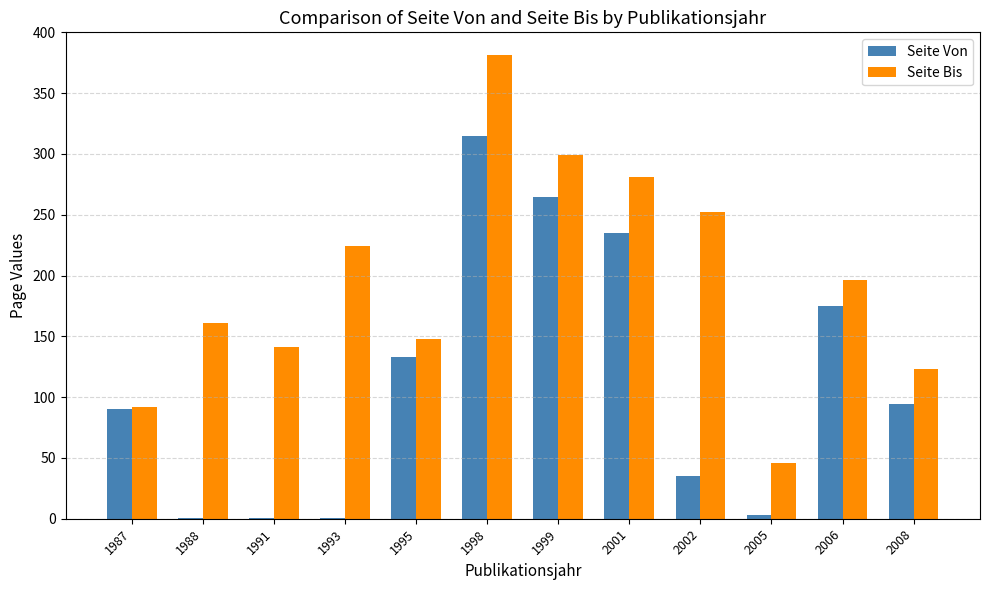

Reading right to left, list all the values displayed in this chart.

Seite Von: 94.0	175.0	3.0	35.0	235.0	265.0	315.0	133.0	1.0	1.0	1.0	90.0
Seite Bis: 123.5	196.0	46.0	252.5	281.0	299.0	381.0	147.5	224.0	141.0	161.0	92.0